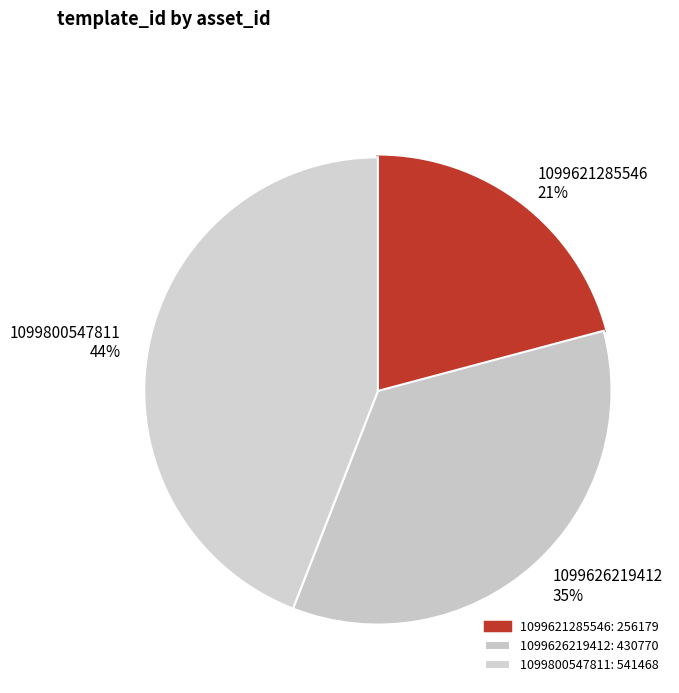

To the nearest percent, what is the combined percentage of 1099621285546 and 1099626219412?

56%